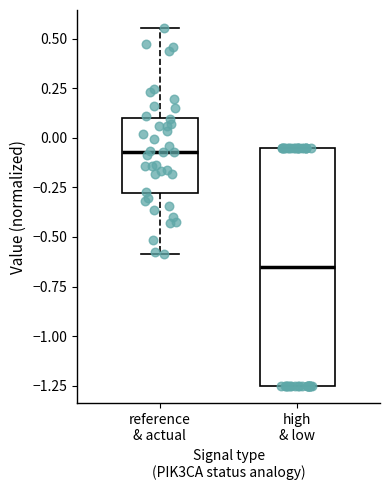

Which box is the tallest, from its lower edge to its upper edge?

high & low